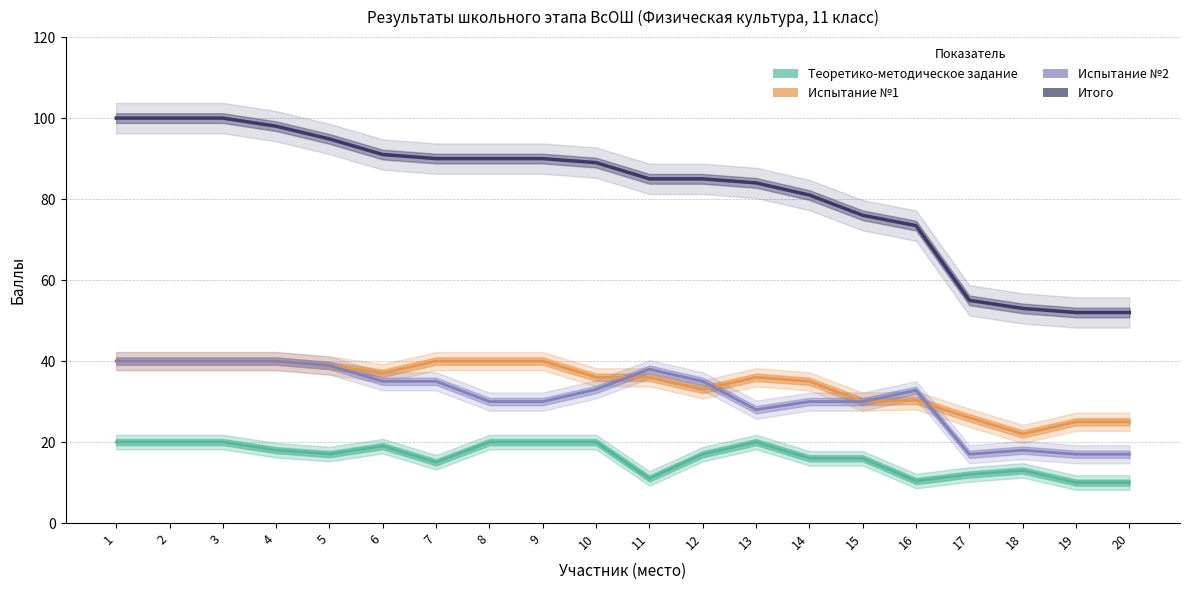

What is the total value across all series at 9?

180.0